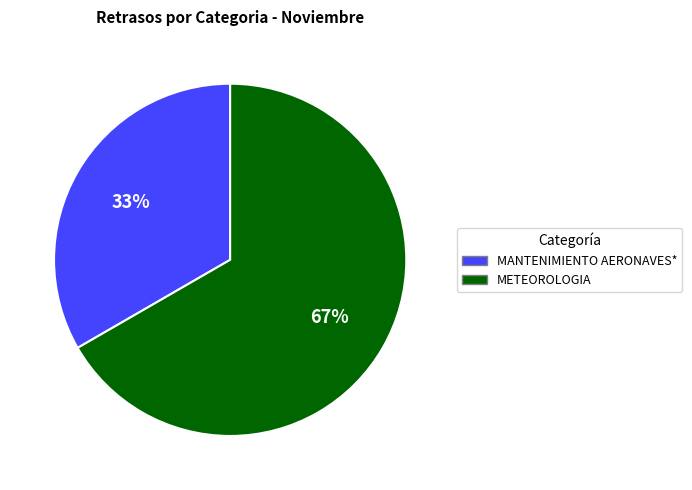

To the nearest percent, what is the average slice percentage?

50%